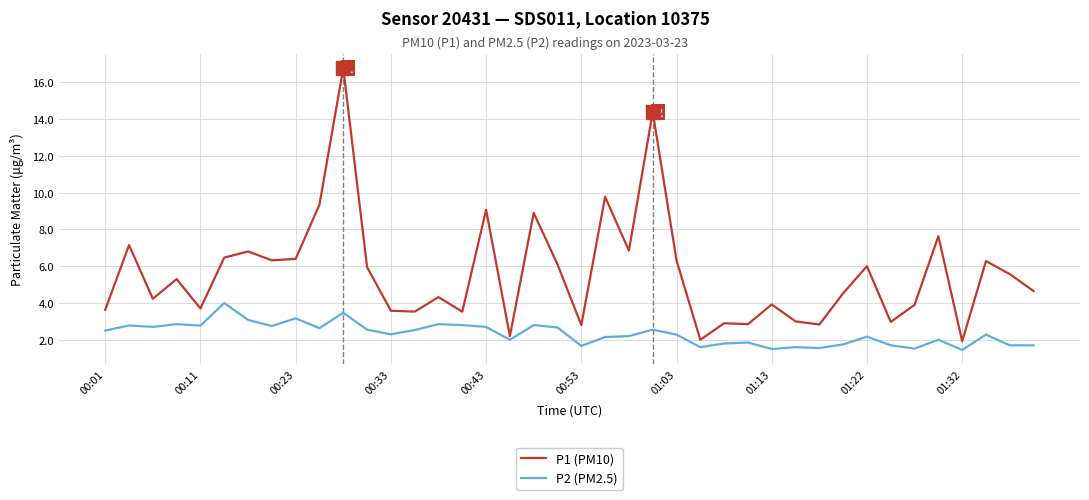

Rank the series by their average value, from highest to lowest.

P1 (PM10), P2 (PM2.5)